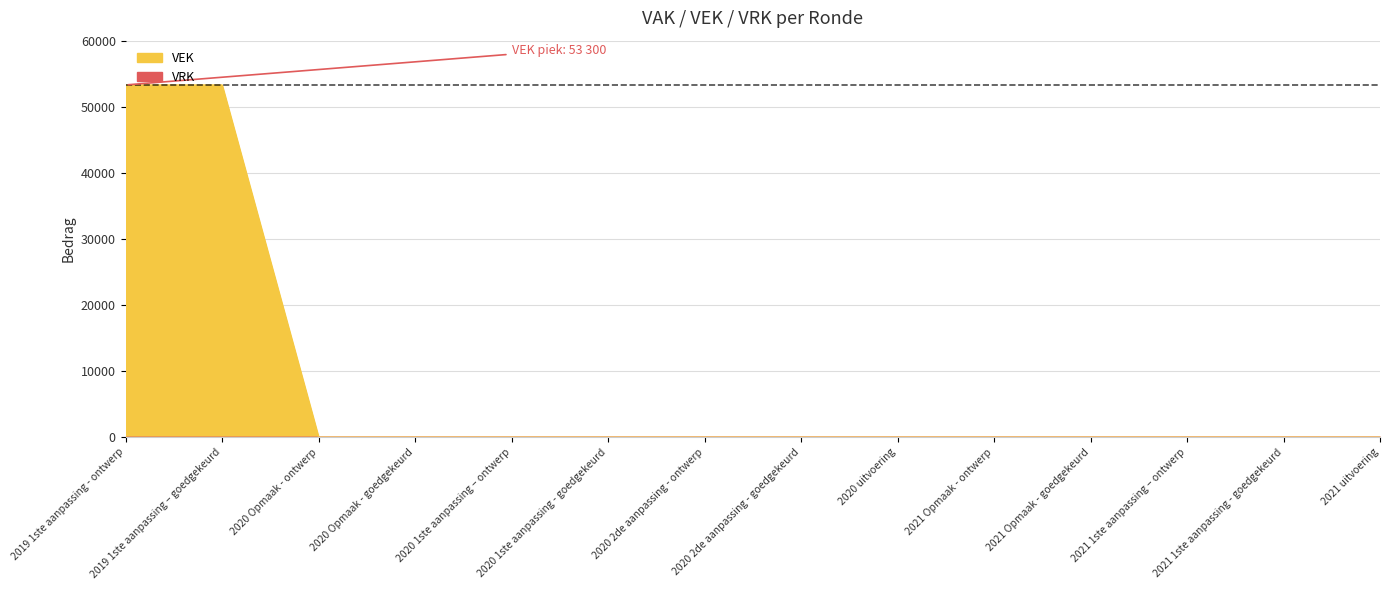

What is the label of the 9th point from the left?

2020 uitvoering